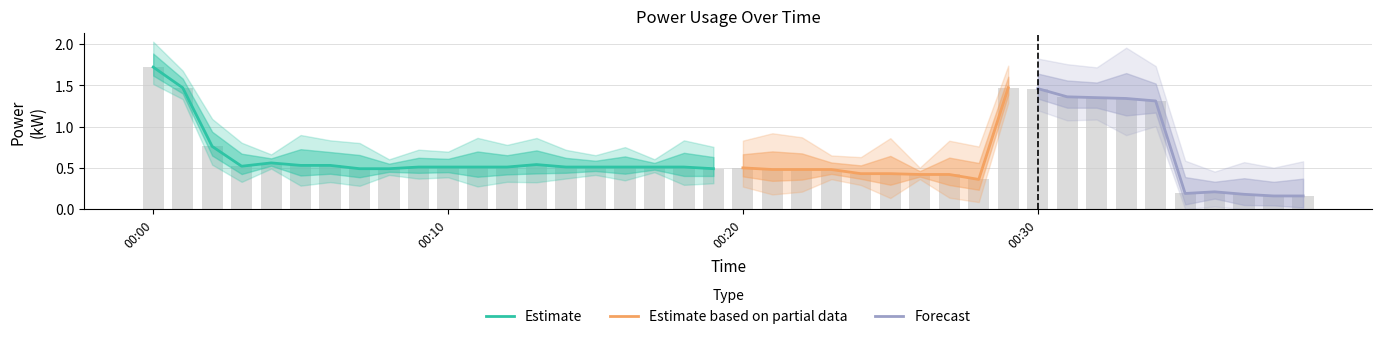

What is the maximum value shown in the chart?

1.7